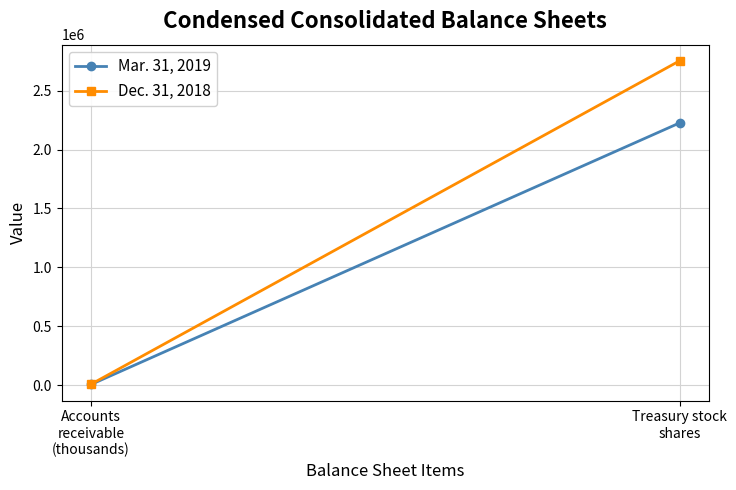

Is the value of Dec. 31, 2018 at Accounts
receivable
(thousands) greater than the value of Mar. 31, 2019 at Treasury stock
shares?

No